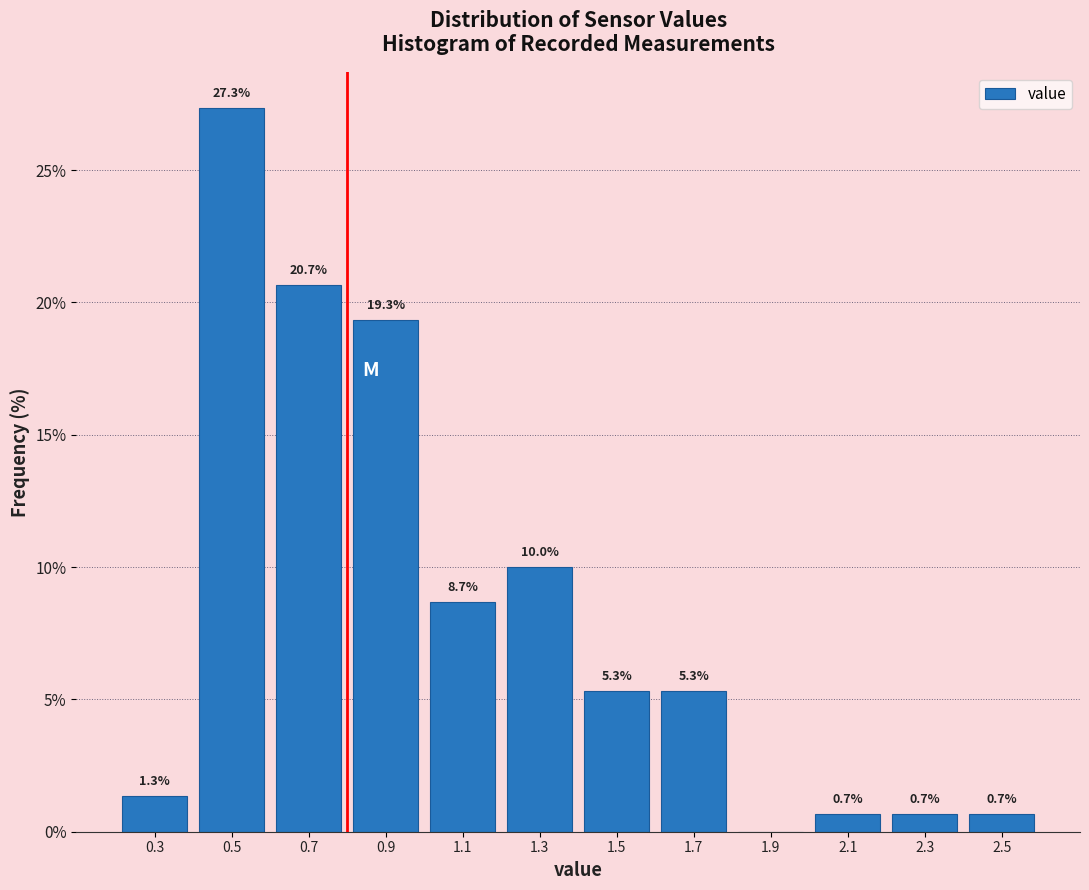

Over which range of the x-axis is the bar tallest?

0.4 to 0.6